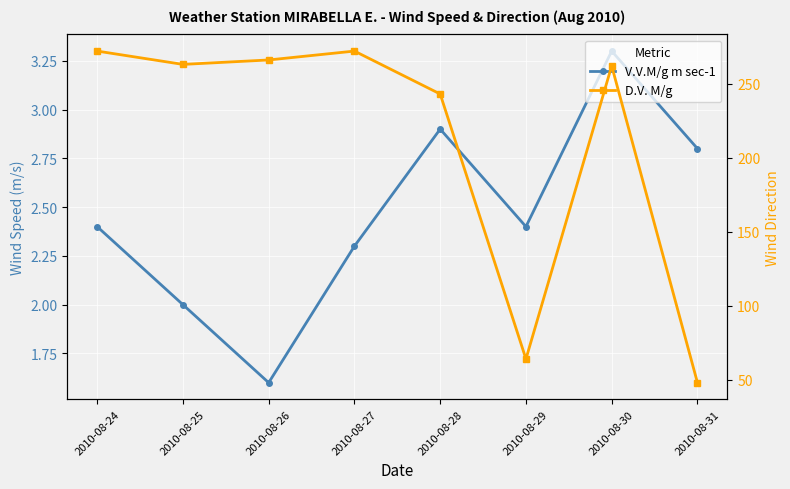

What is the average value of the V.V.M/g m sec-1 series?

2.5